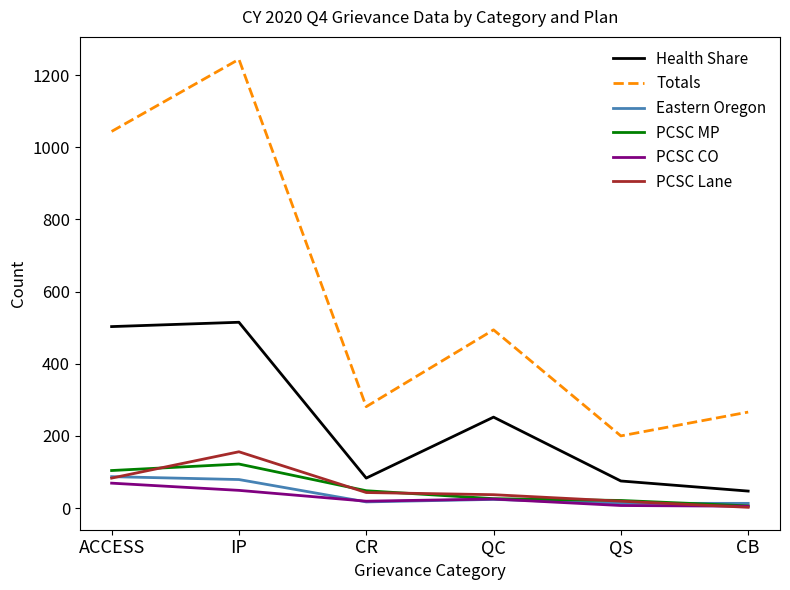

Where is Totals nearest to the value 722?

QC